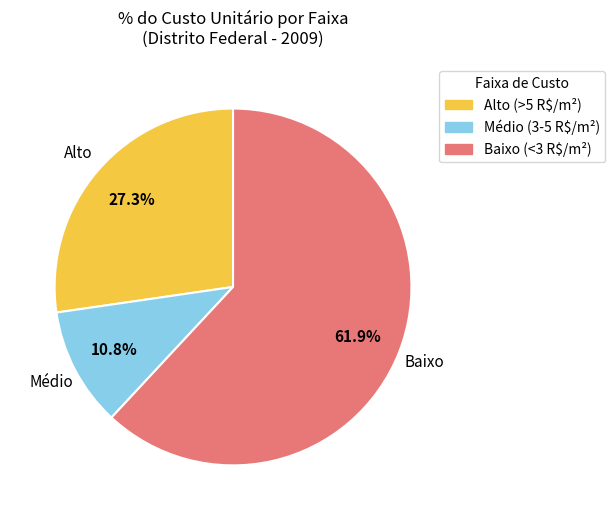

Does any single category account for the majority?

Yes